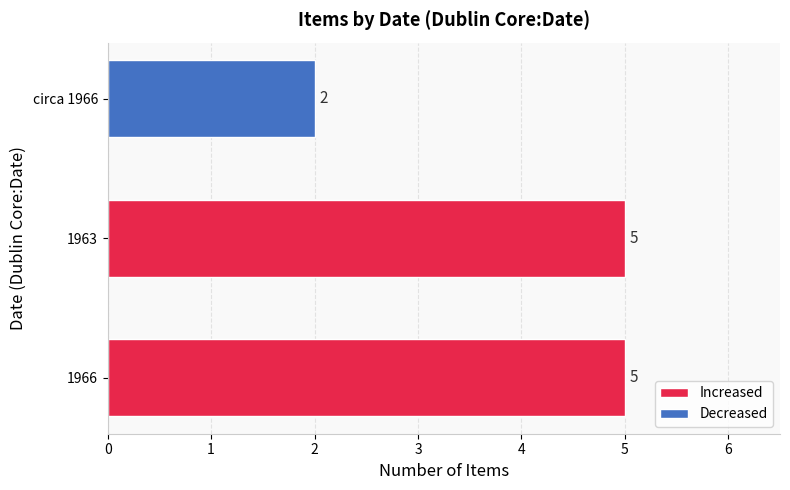

What is the approximate value at 1963?

5